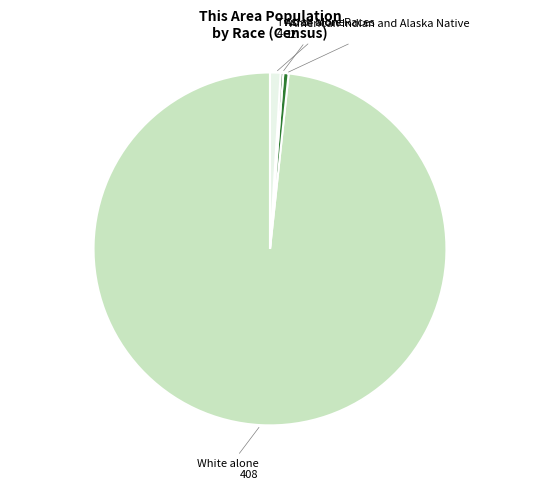

Does any single category account for the majority?

Yes